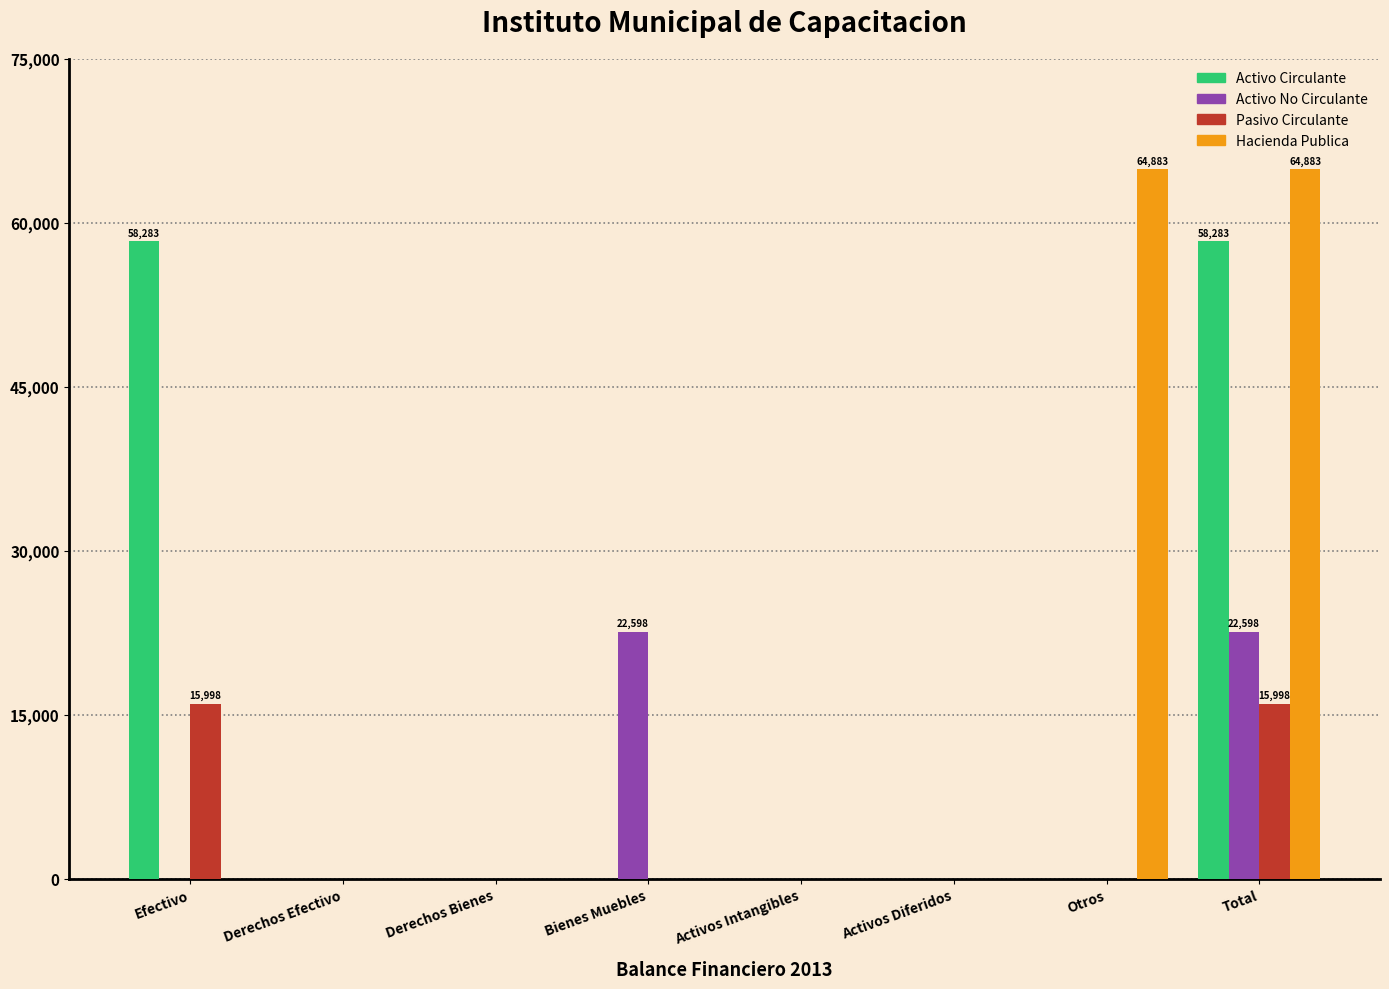

What is the approximate value of Activo No Circulante at Bienes Muebles?

22598.0